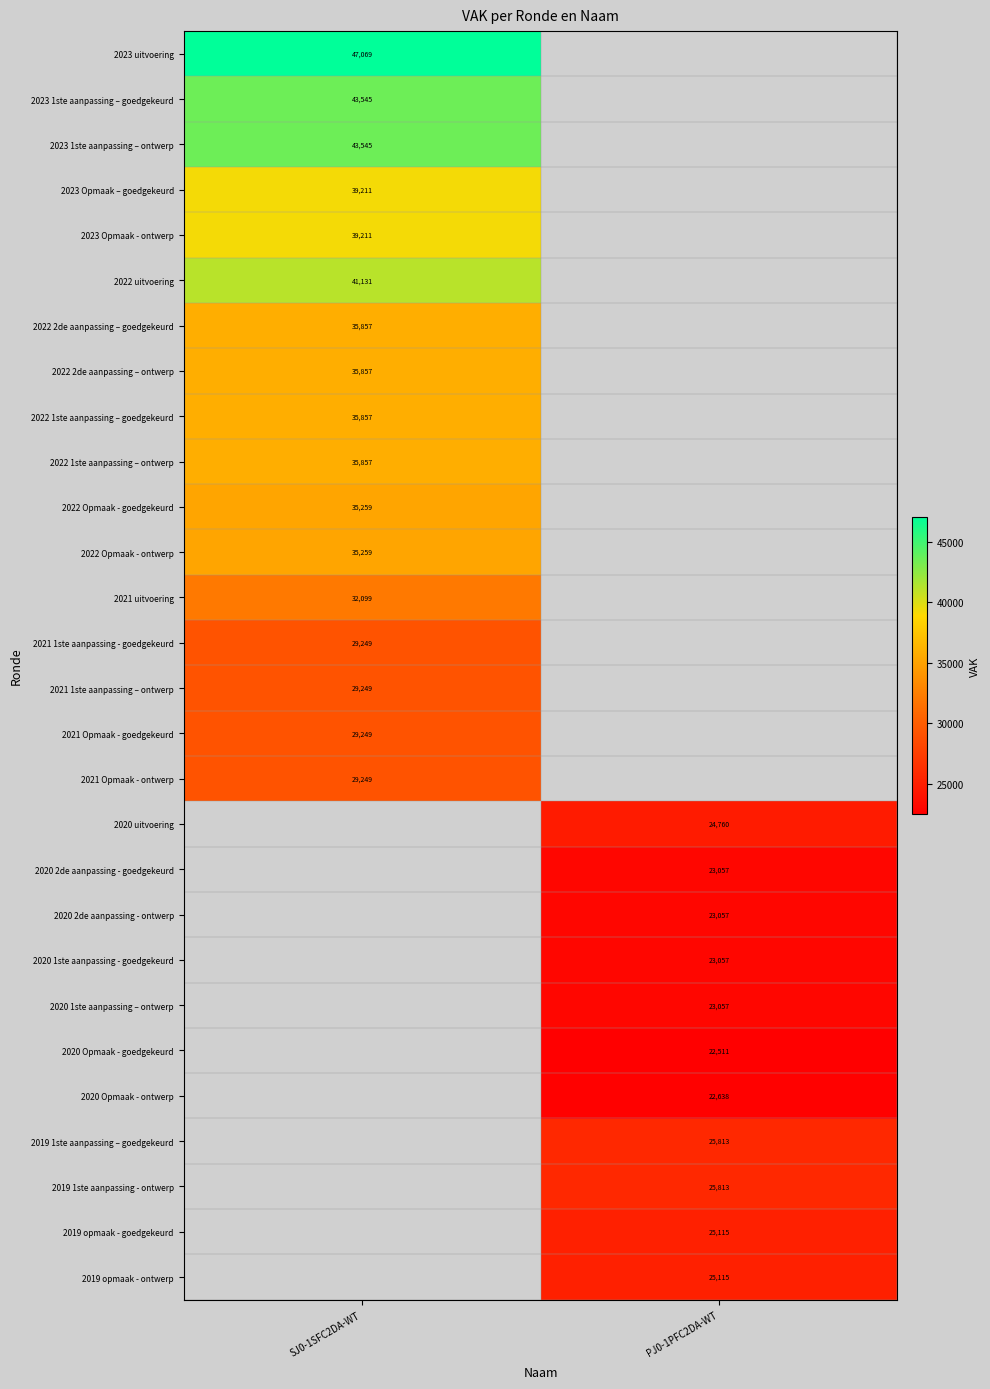

What is the smallest value displayed?

22511.0